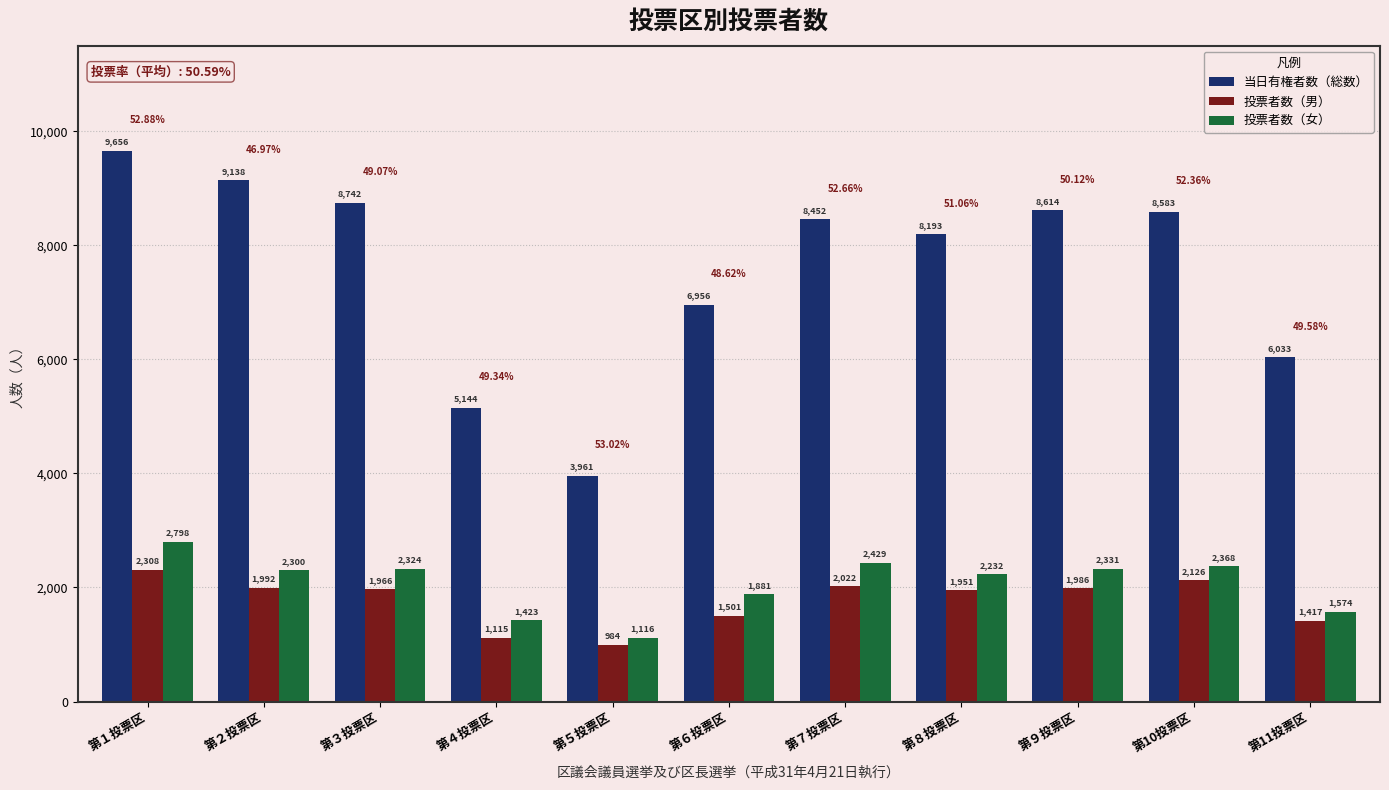

What is the sum of all 投票者数（女） values?

22776